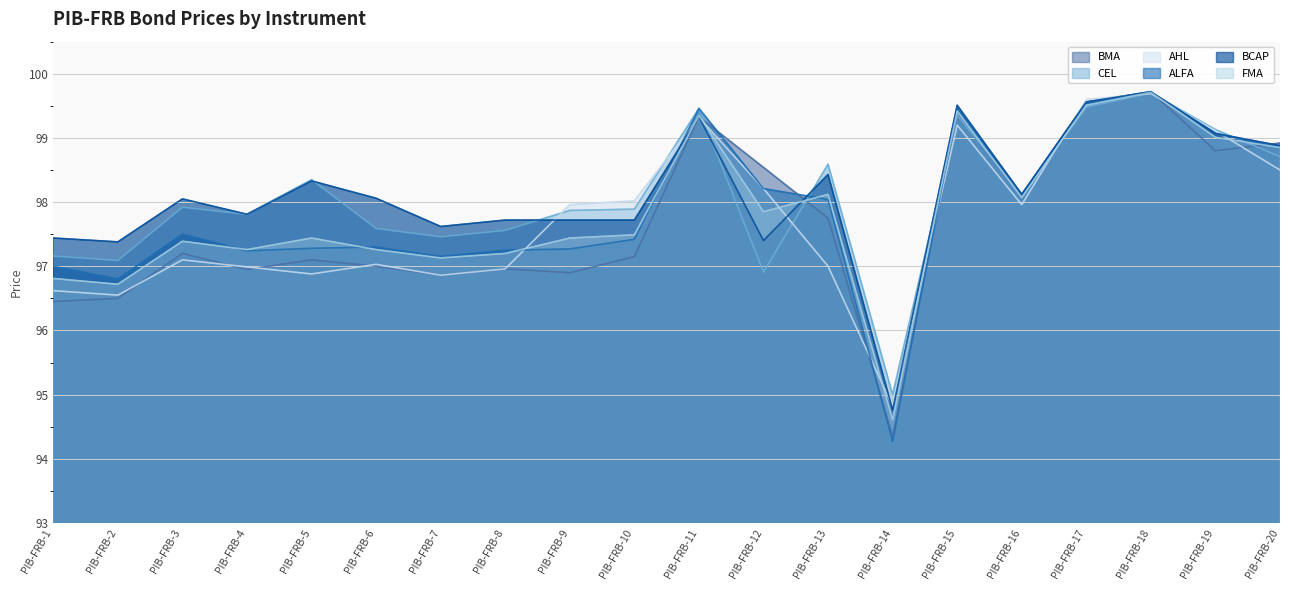

What are all the series names shown in the legend?

BMA, CEL, AHL, ALFA, BCAP, FMA